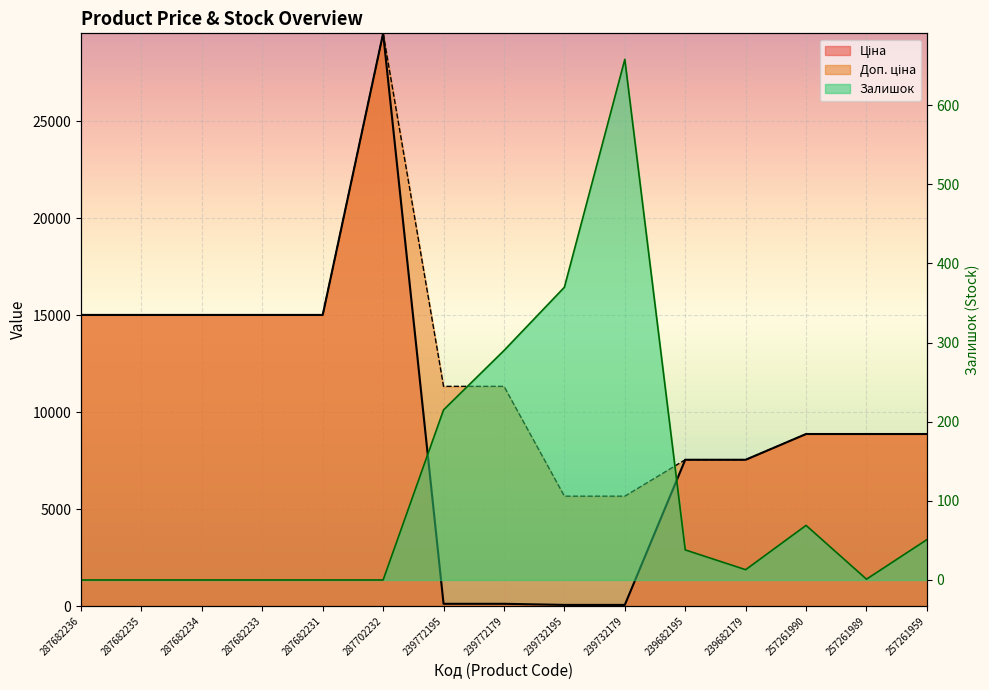

Which category has the lowest value across all series?

287682236